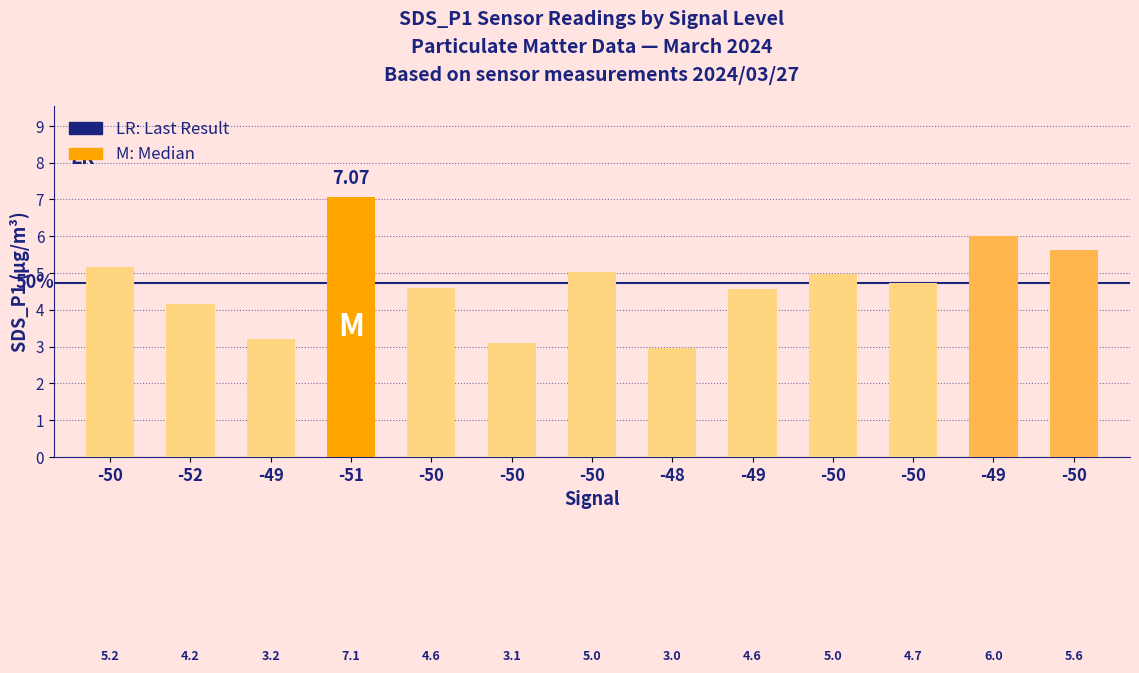

Reading left to right, list all the values displayed in this chart.

-50=5.2	-52=4.2	-49=3.2	-51=7.1	-50=4.6	-50=3.1	-50=5.0	-48=3.0	-49=4.6	-50=5.0	-50=4.7	-49=6.0	-50=5.6